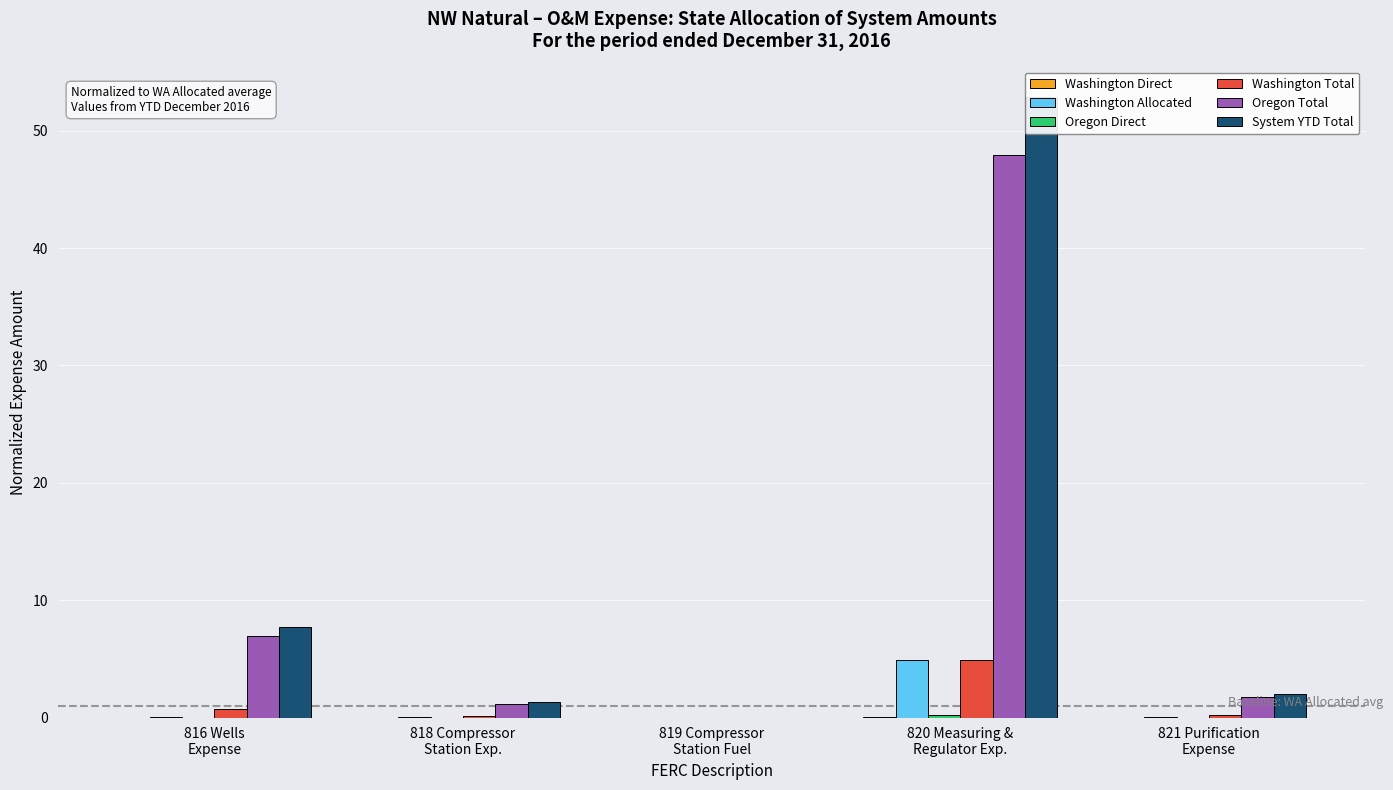

How many groups of bars are there?

5